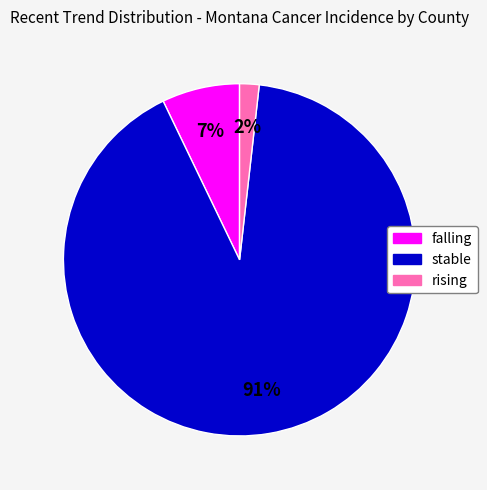

To the nearest percent, what is the difference between the stable and falling slice percentages?

84%